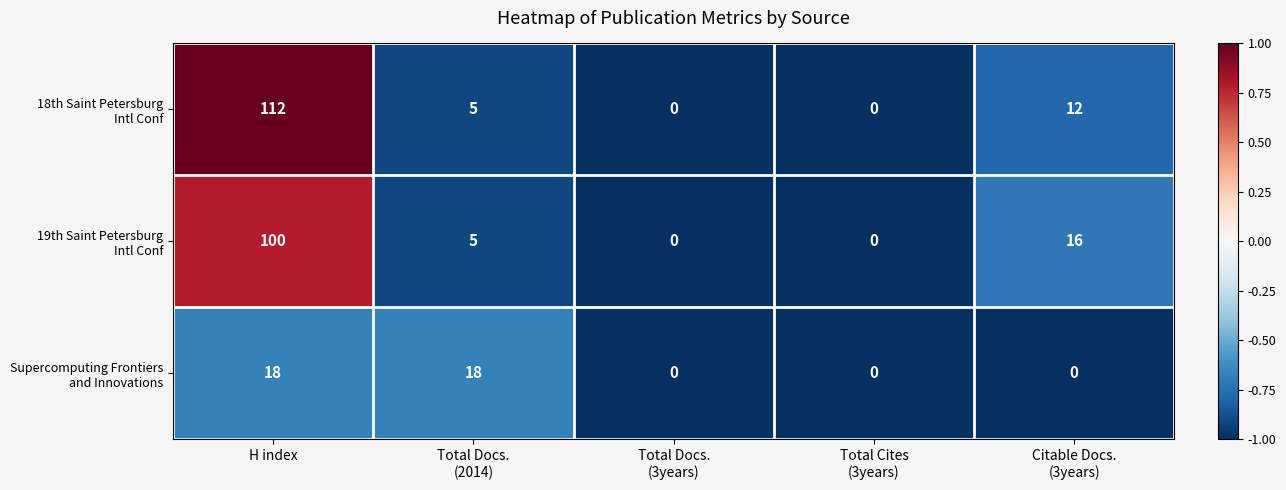

What is the total value across all series at H index?

230